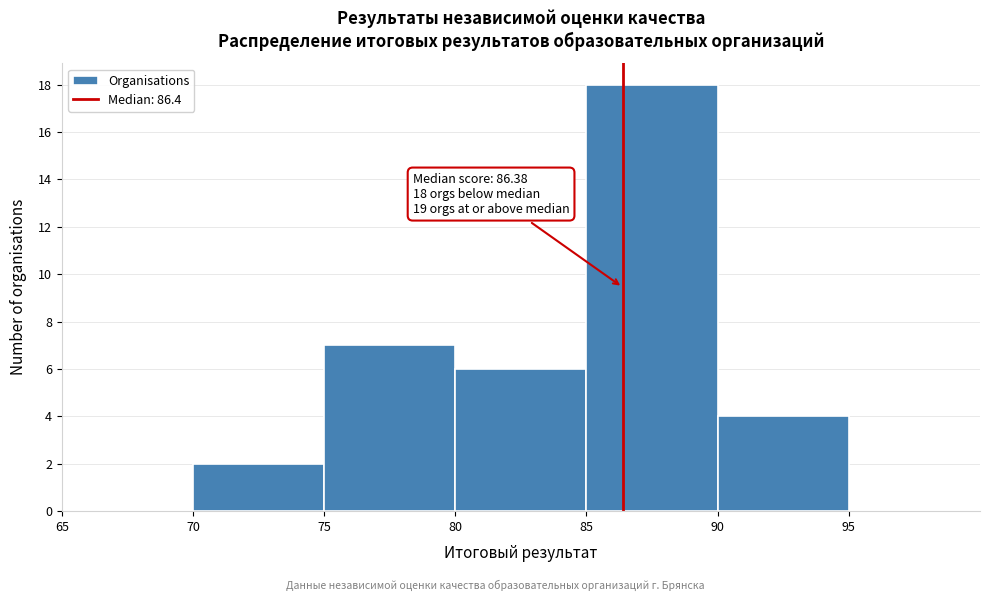

Which range on the x-axis has the tallest bar?

85 to 90